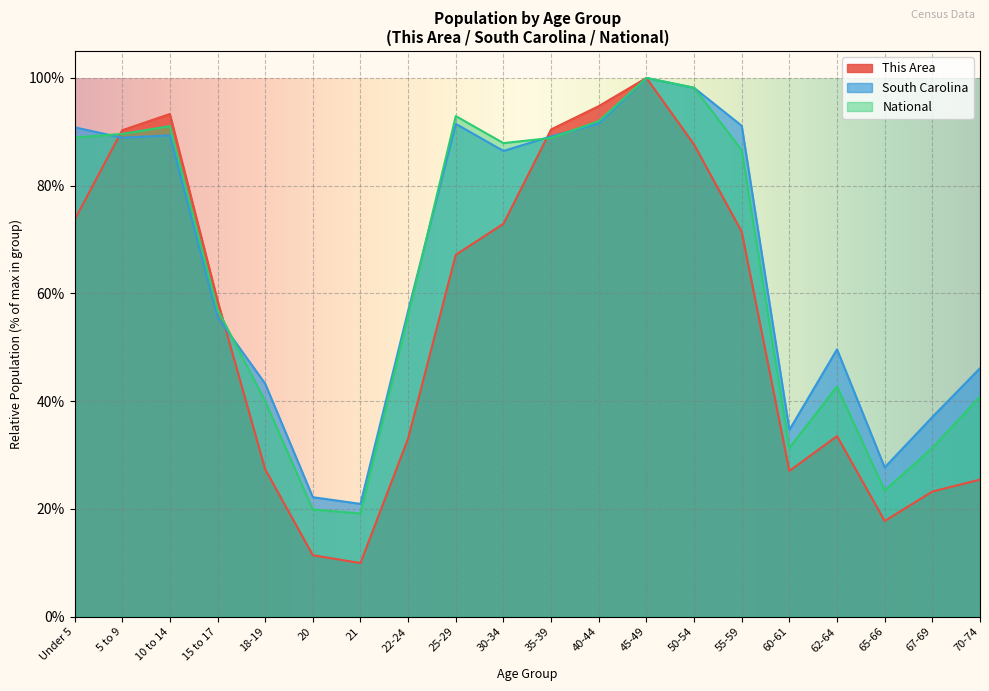

What are all the series names shown in the legend?

This Area, South Carolina, National